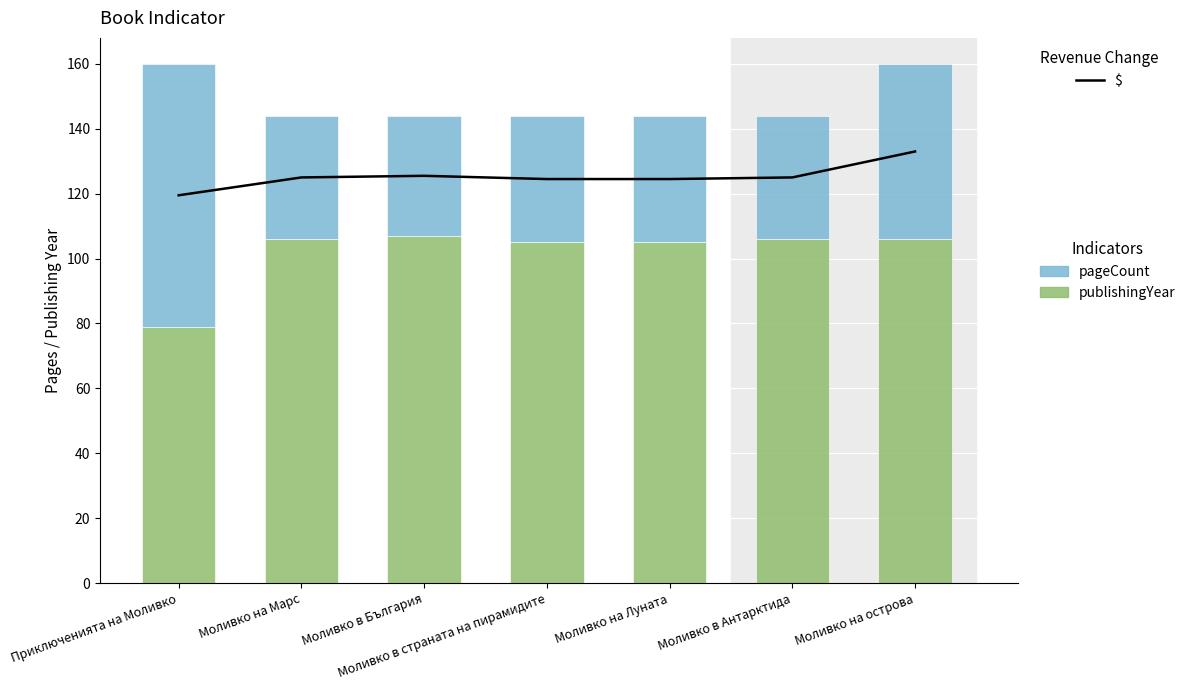

What is the spread (max minus min) of values at Моливко в Антарктида?

87.0